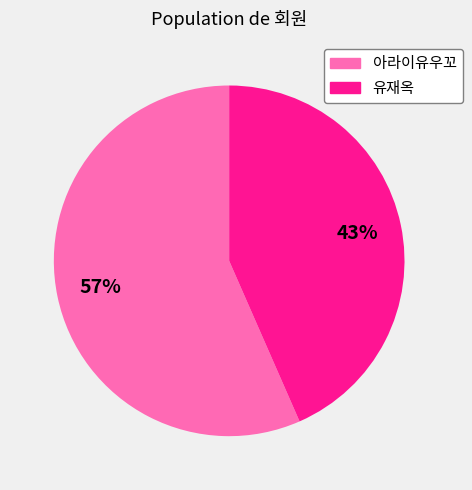

Between 유재옥 and 아라이유우꼬, which is larger?

아라이유우꼬